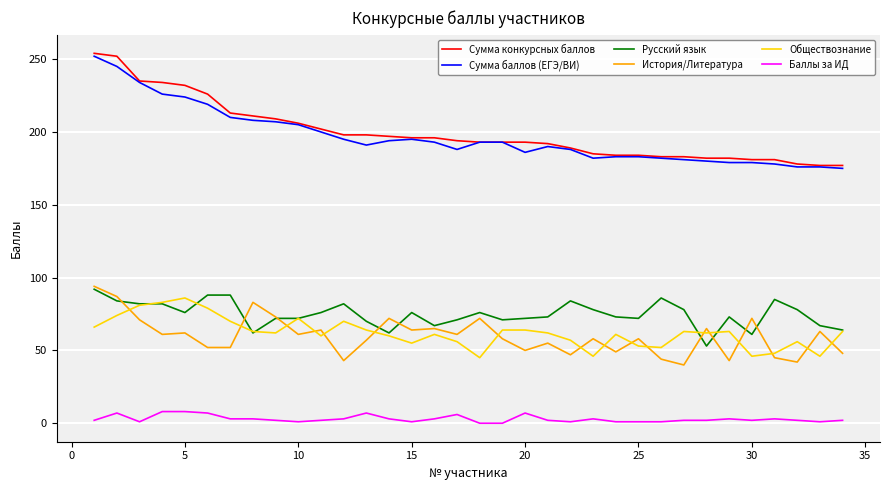

What is the highest value of the Сумма баллов (ЕГЭ/ВИ) series?

252